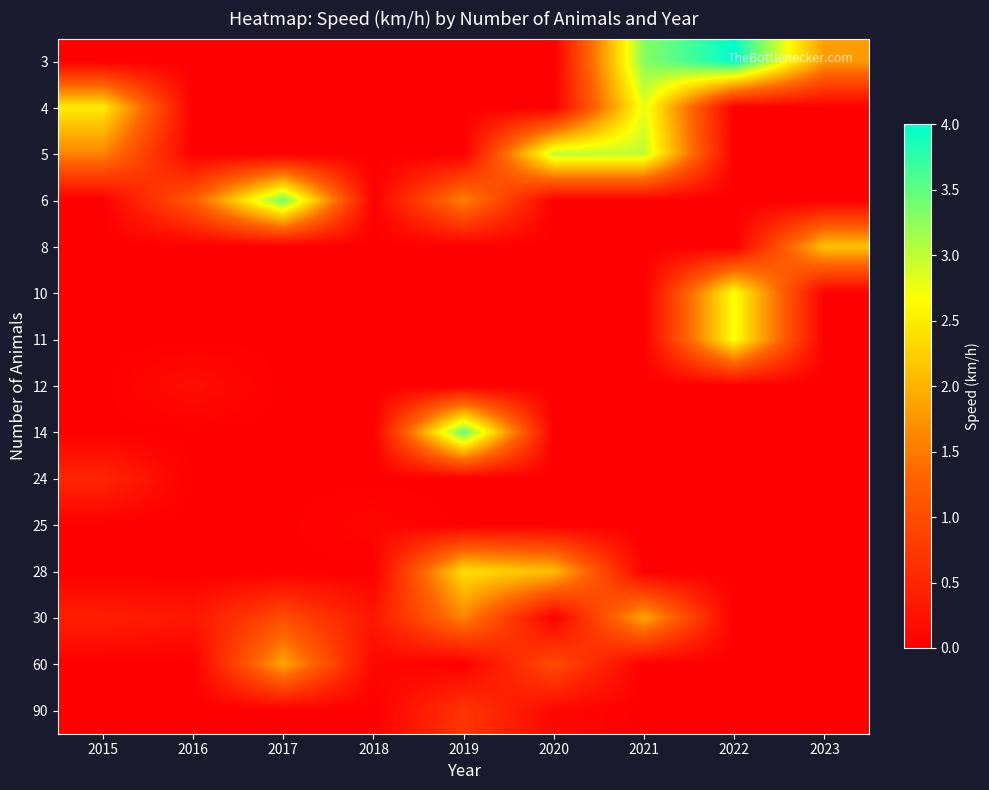

Reading left to right, transcribe all the data shown in this chart.

3: 2015=0.0	2016=0.0	2017=0.0	2018=0.0	2019=0.0	2020=0.0	2021=3.3	2022=4.0	2023=1.8
4: 2015=2.5	2016=0.0	2017=0.0	2018=0.0	2019=0.0	2020=0.0	2021=2.8	2022=0.0	2023=0.0
5: 2015=1.6	2016=0.0	2017=0.0	2018=0.0	2019=0.0	2020=3.0	2021=3.0	2022=0.0	2023=0.0
6: 2015=0.0	2016=1.2	2017=3.4	2018=0.0	2019=1.6	2020=0.0	2021=0.0	2022=0.0	2023=0.0
8: 2015=0.0	2016=0.0	2017=0.0	2018=0.0	2019=0.0	2020=0.0	2021=0.0	2022=0.0	2023=2.1
10: 2015=0.0	2016=0.0	2017=0.0	2018=0.0	2019=0.0	2020=0.0	2021=0.0	2022=2.7	2023=0.0
11: 2015=0.0	2016=0.0	2017=0.0	2018=0.0	2019=0.0	2020=0.0	2021=0.0	2022=2.7	2023=0.0
12: 2015=0.0	2016=0.2	2017=0.0	2018=0.0	2019=0.0	2020=0.0	2021=0.0	2022=0.0	2023=0.0
14: 2015=0.0	2016=0.0	2017=0.0	2018=0.0	2019=3.5	2020=0.0	2021=0.0	2022=0.0	2023=0.0
24: 2015=0.5	2016=0.0	2017=0.0	2018=0.0	2019=0.0	2020=0.0	2021=0.0	2022=0.0	2023=0.0
25: 2015=0.0	2016=0.0	2017=0.0	2018=0.1	2019=0.0	2020=0.0	2021=0.0	2022=0.0	2023=0.0
28: 2015=0.0	2016=0.0	2017=0.0	2018=0.0	2019=2.4	2020=2.1	2021=0.0	2022=0.0	2023=0.0
30: 2015=0.4	2016=0.3	2017=1.0	2018=0.3	2019=1.6	2020=0.0	2021=1.9	2022=0.0	2023=0.0
60: 2015=0.0	2016=0.0	2017=1.9	2018=0.1	2019=0.0	2020=1.0	2021=0.0	2022=0.0	2023=0.0
90: 2015=0.0	2016=0.0	2017=0.0	2018=0.0	2019=0.7	2020=0.1	2021=0.0	2022=0.0	2023=0.0